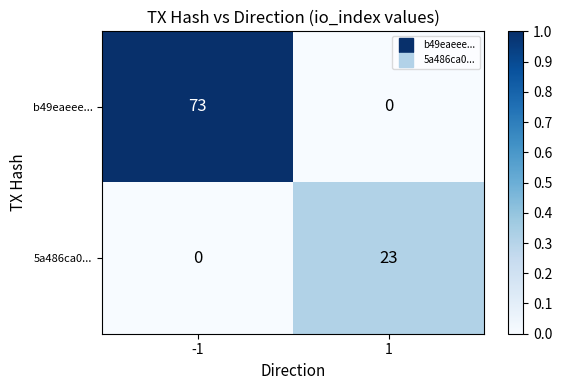

What is the maximum value for 5a486ca0...?

23